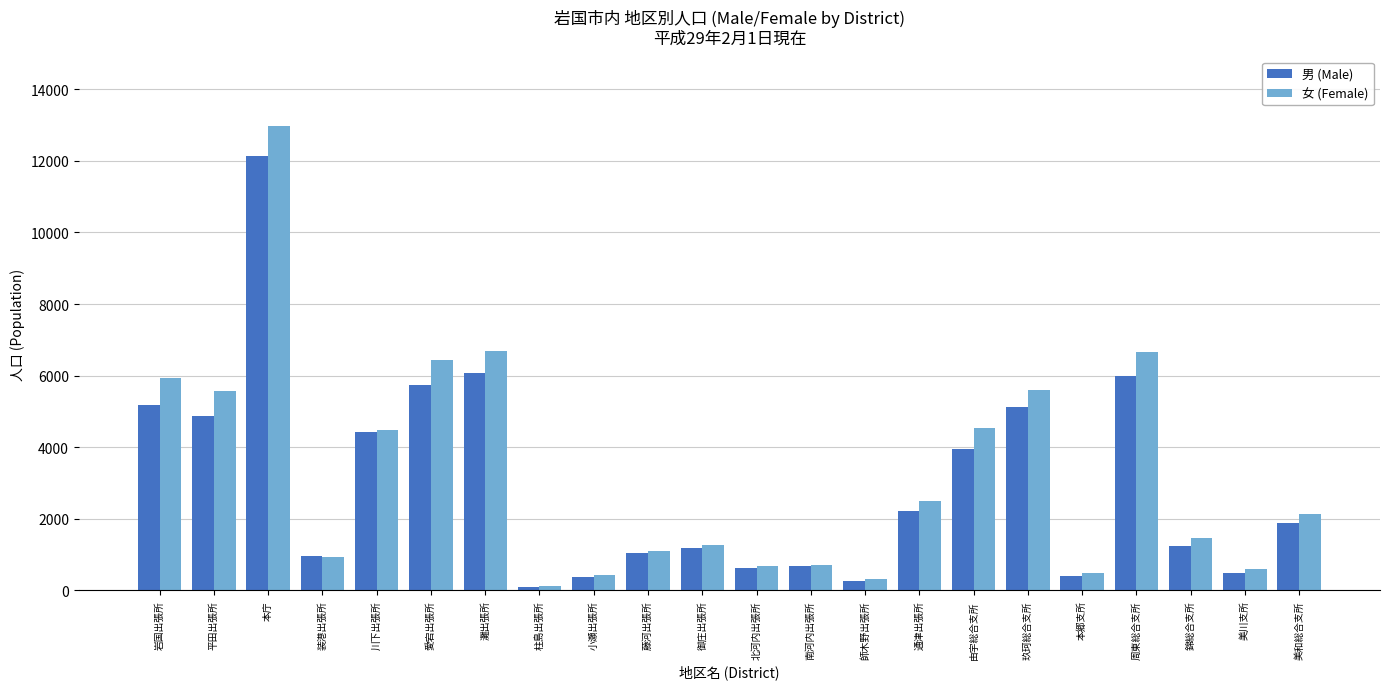

What is the difference between the highest and lowest values at 本庁?

843